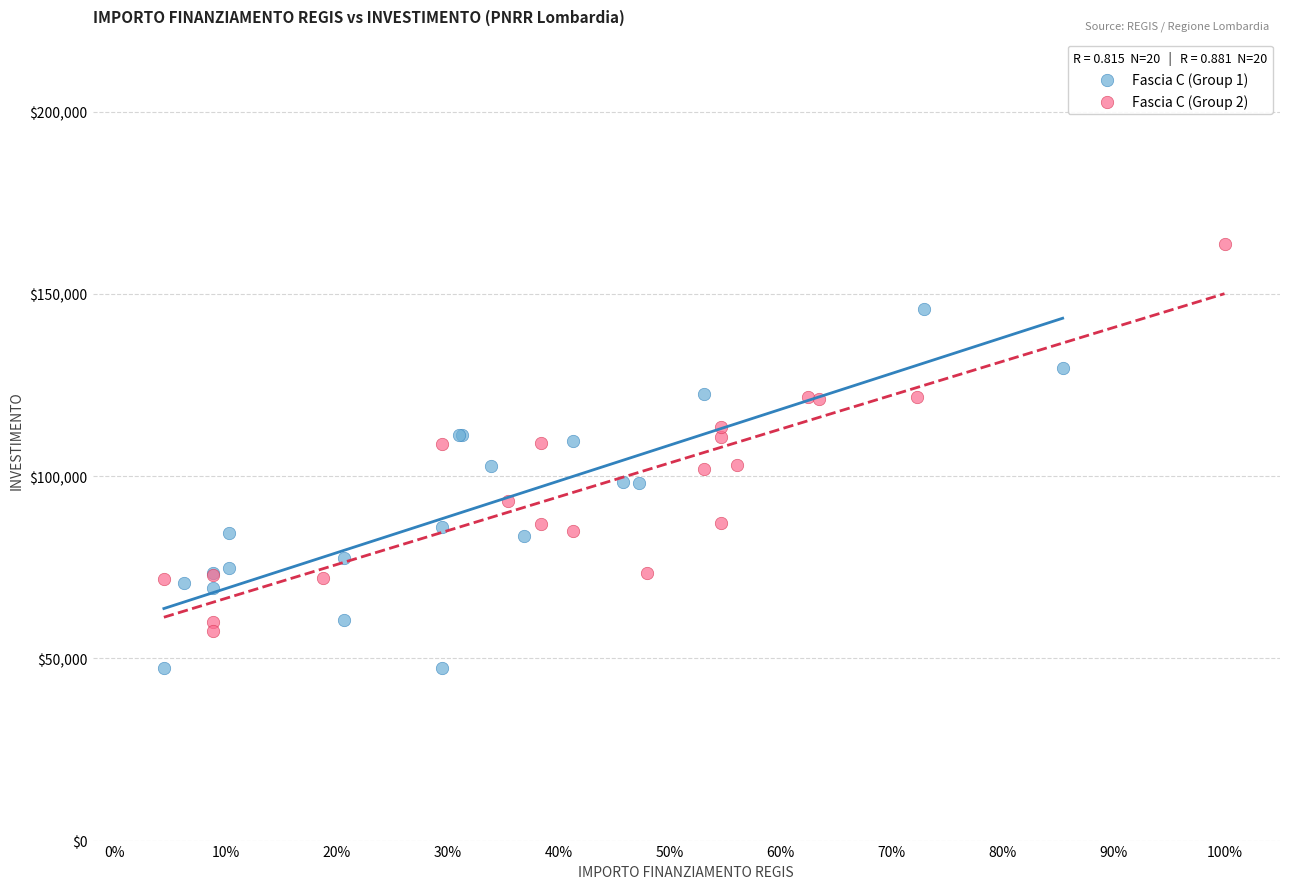

What are all the series names shown in the legend?

Fascia C (Group 1), Fascia C (Group 2)